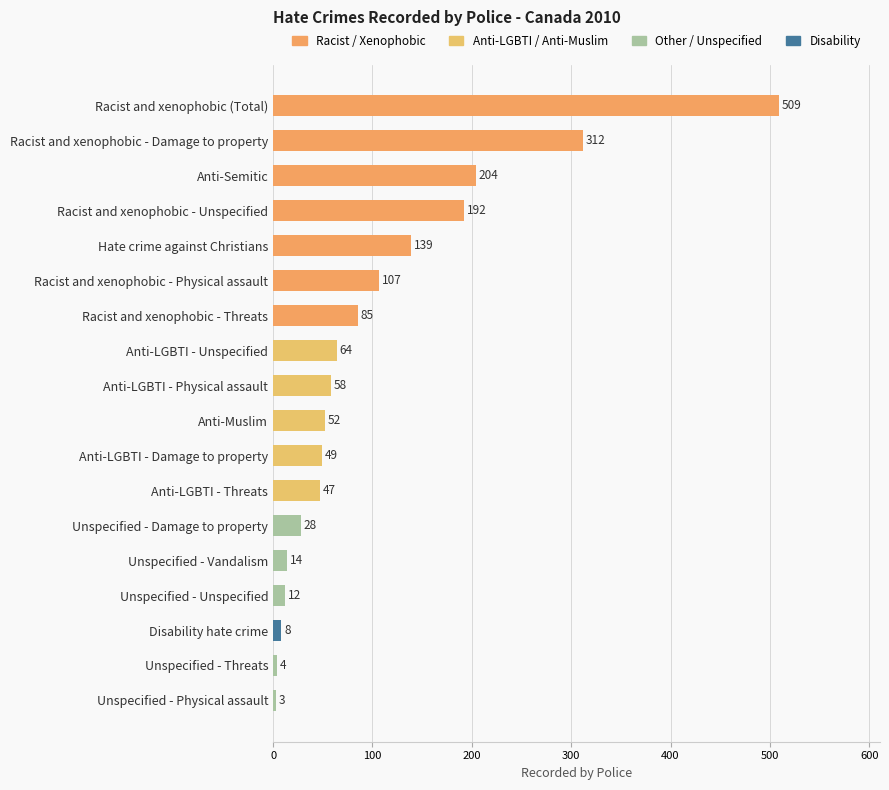

How many series are shown in this chart?

1